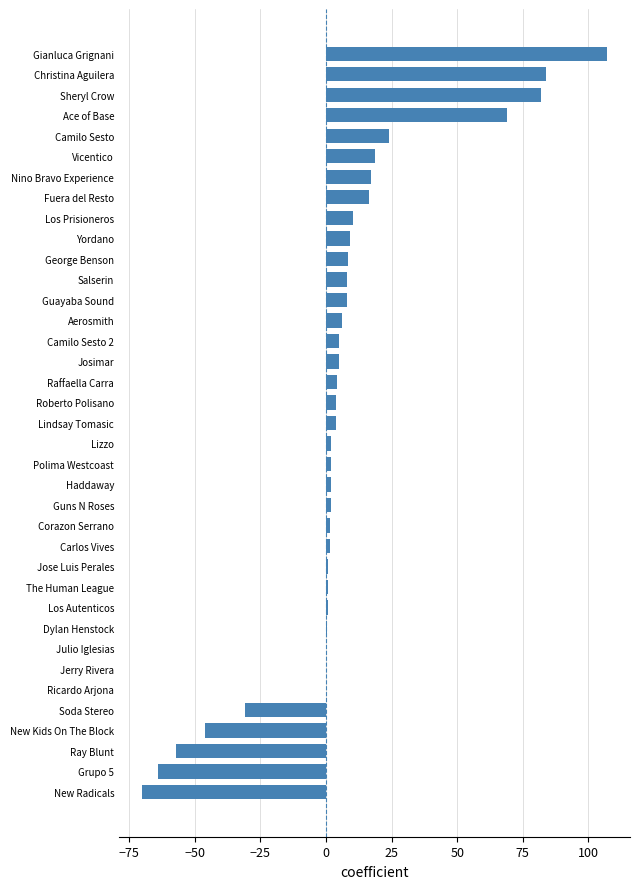

Are the bars horizontal?

Yes